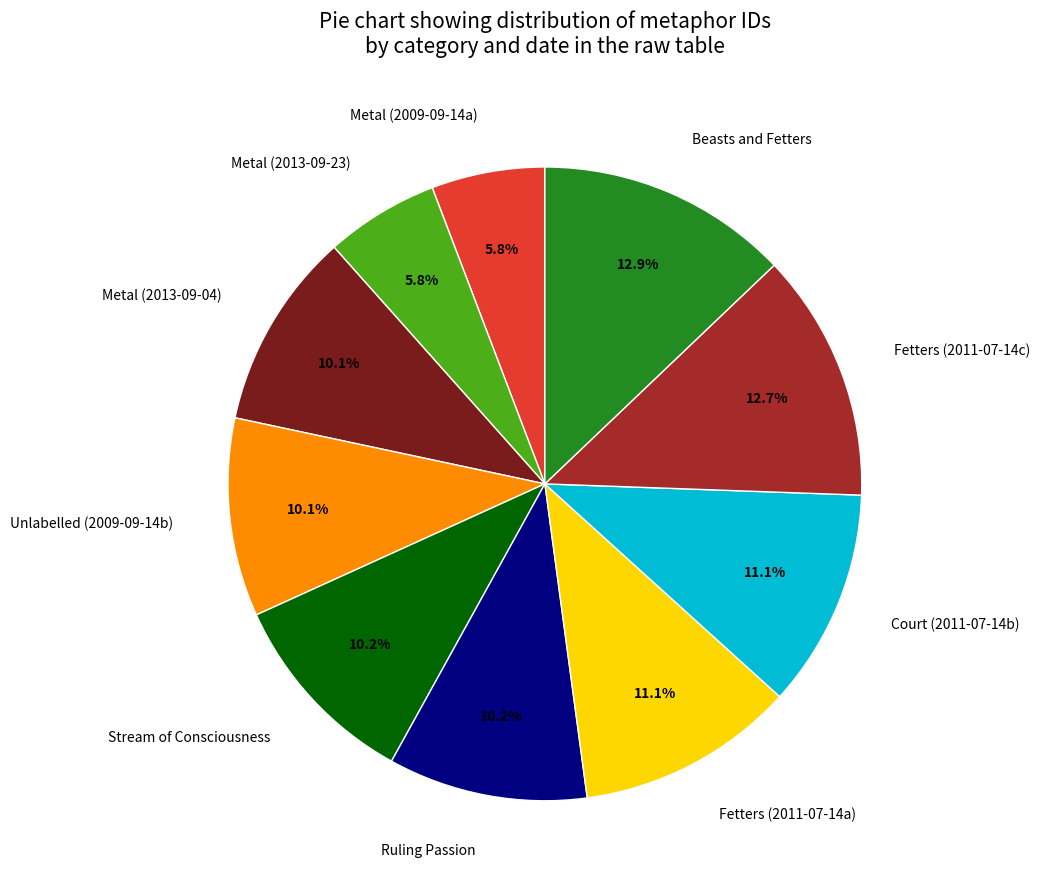

Does Fetters (2011-07-14c) represent more than half of the total?

No